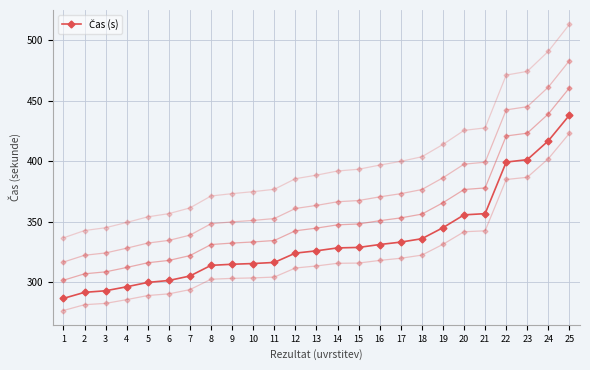

Reading left to right, transcribe all the data shown in this chart.

286.8	291.8	293.1	296.4	300.0	301.6	305.3	314.1	315.0	315.6	316.5	324.2	326.1	328.5	328.9	331.3	333.3	336.1	345.2	355.8	356.8	399.4	401.4	417.0	438.2